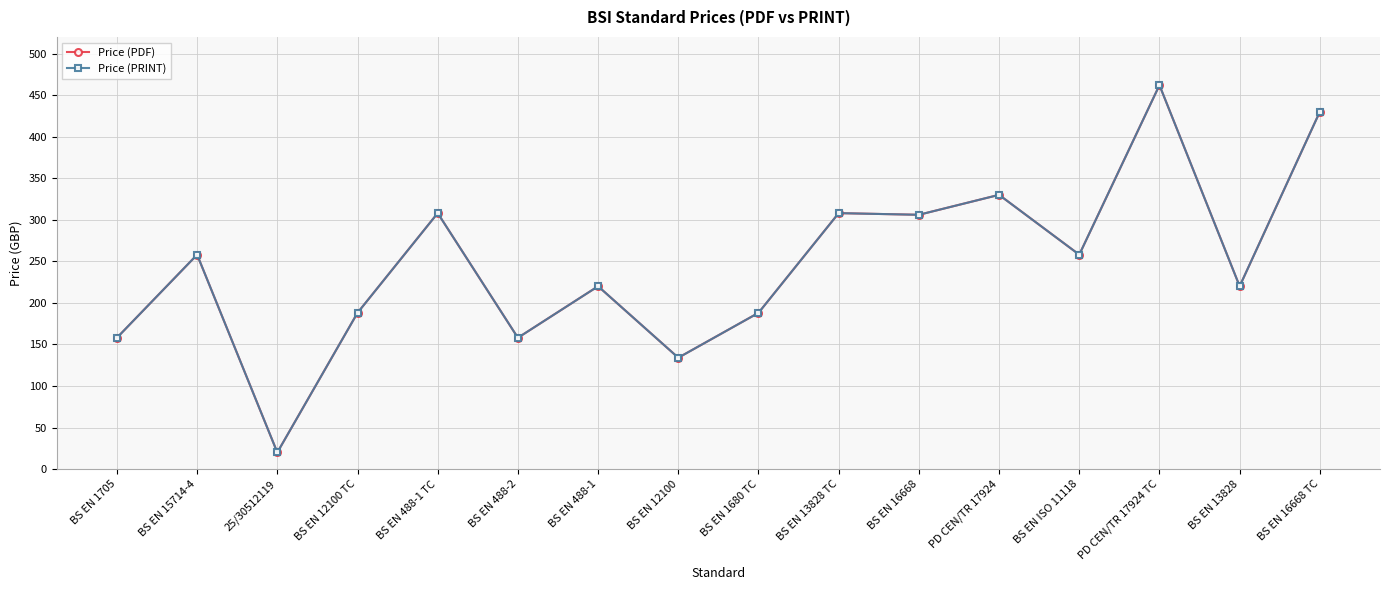

Does the chart have visible grid lines?

Yes